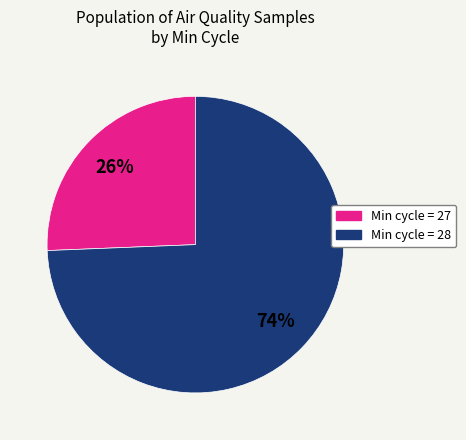

To the nearest percent, what is the average slice percentage?

50%